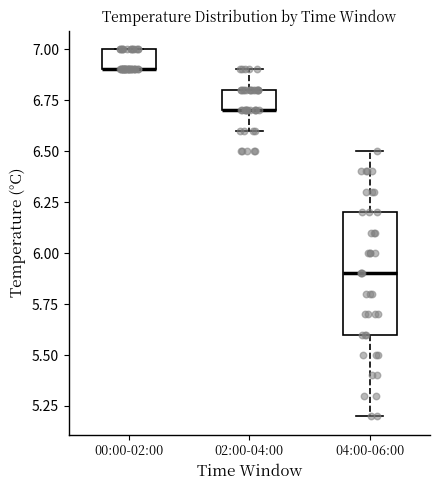

Reading left to right, transcribe this box plot: for each box, give where its median line is, the range the box spans, and where its two whiskers end, as read against the y-axis. The values are not printed on the chart, so give them approximately, as read against the axis.

00:00-02:00: median 6.9 (drawn on the box's lower edge), box 6.9 to 7.0, whiskers 6.9 to 7.0
02:00-04:00: median 6.7 (drawn on the box's lower edge), box 6.7 to 6.8, whiskers 6.6 to 6.9
04:00-06:00: median 5.9, box 5.6 to 6.2, whiskers 5.2 to 6.5